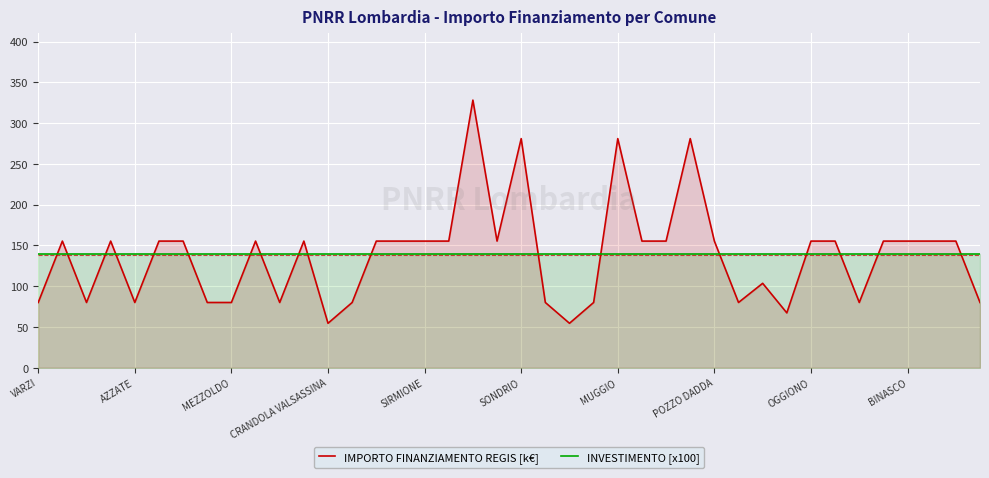

The IMPORTO FINANZIAMENTO REGIS [k€] series shows 51.8 at 14. True or false?

False